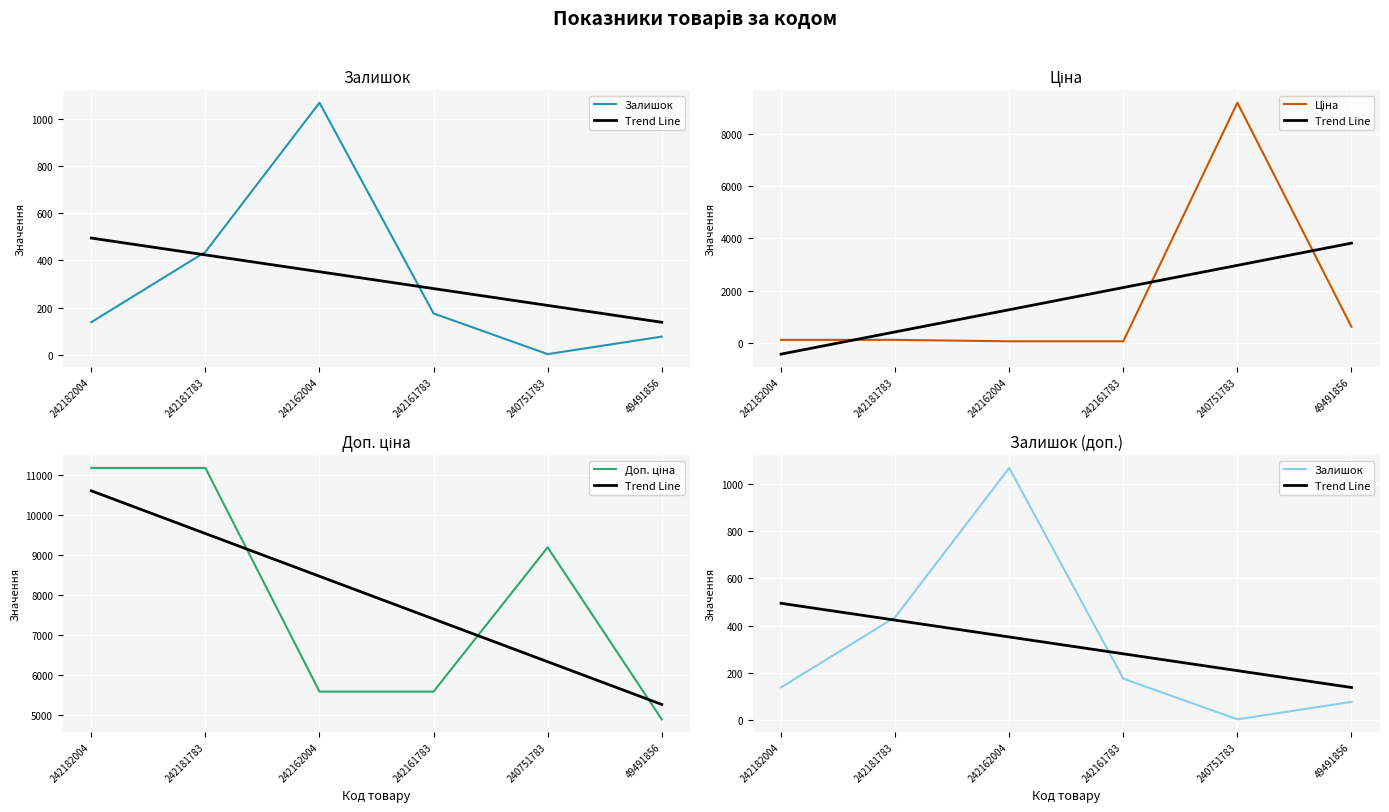

At how many categories does at least one series exceed 3204?

6